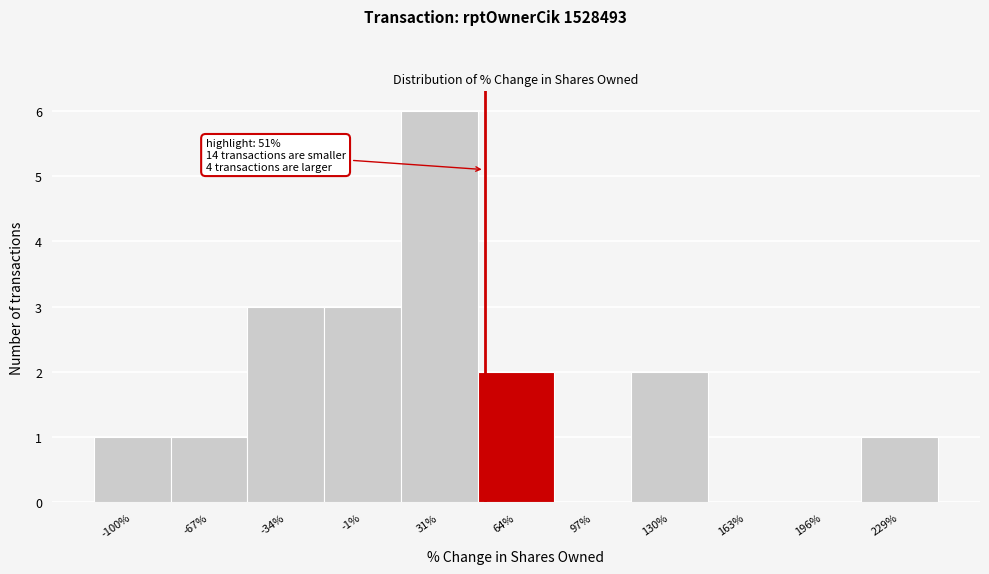

Which range on the x-axis has the tallest bar?

15 to 48